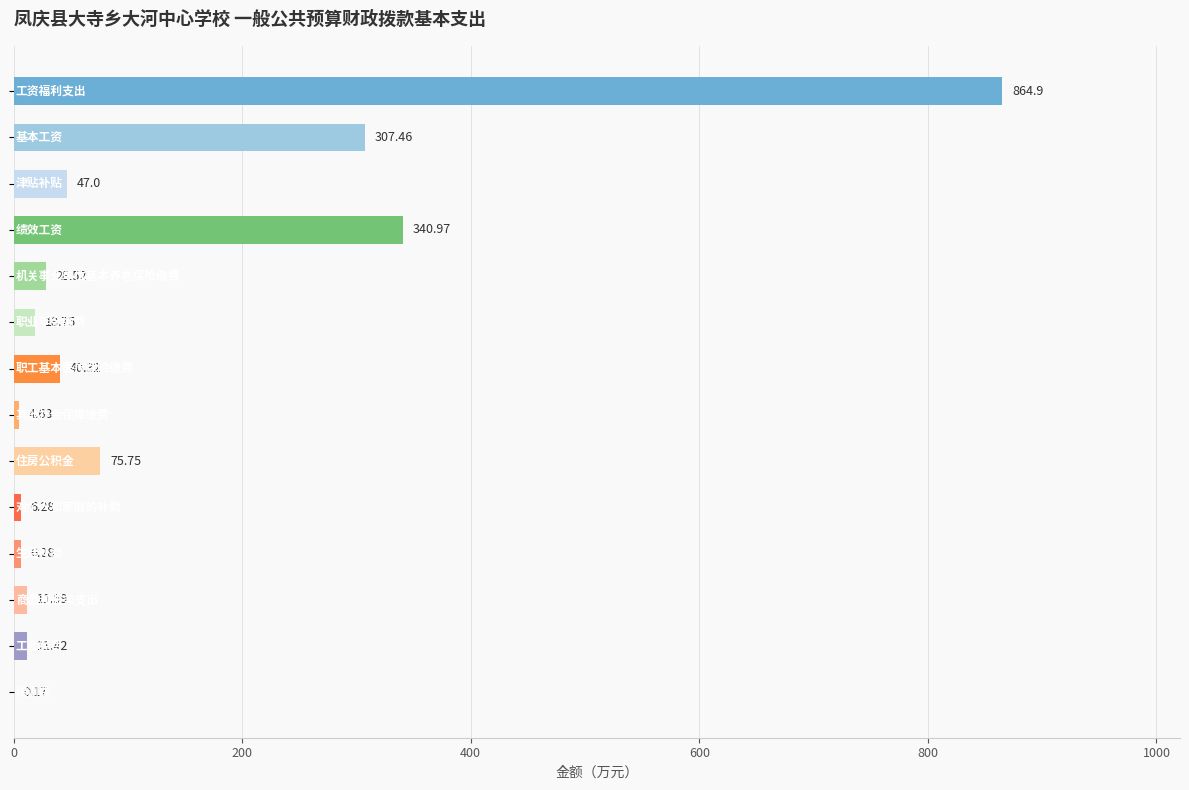

What is the sum of all values?

1764.0